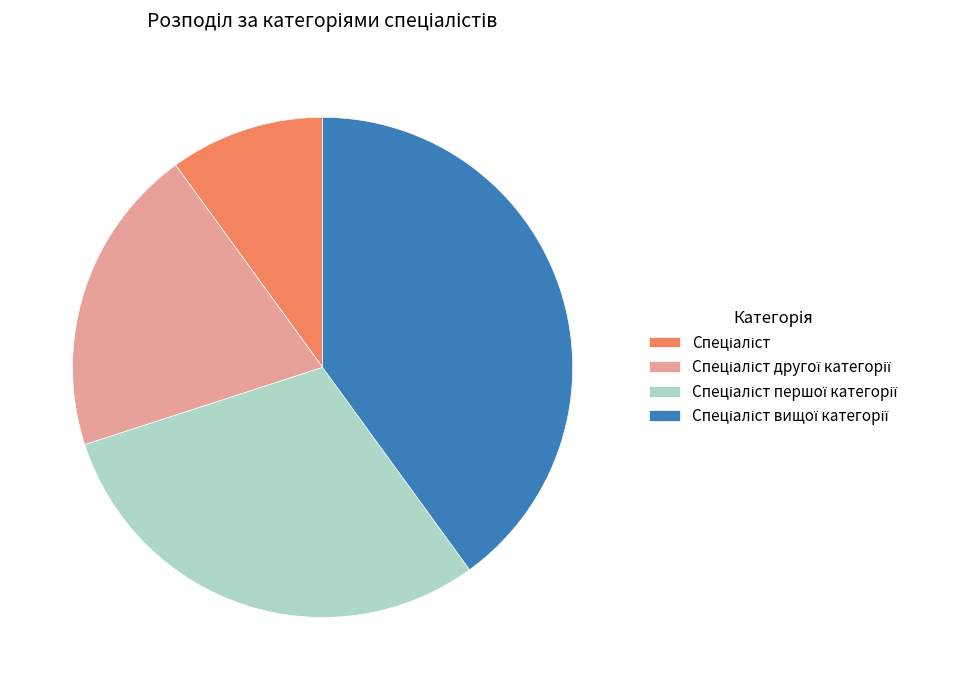

Does any single category account for the majority?

No